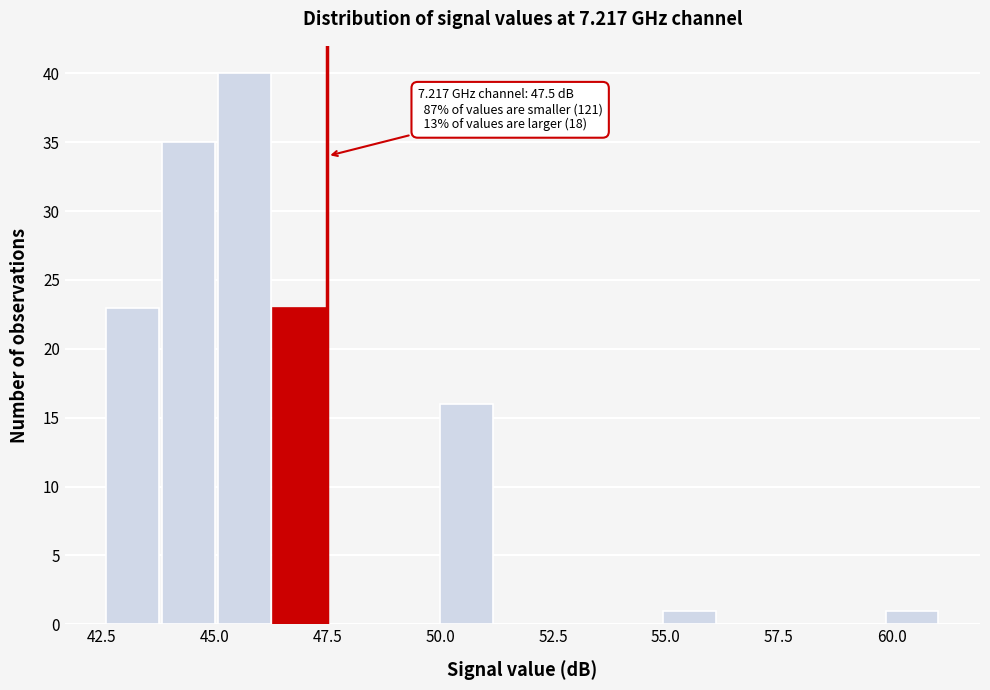

Around what value on the x-axis is the tallest bar? Give the approximate position of its centre, as read against the axis.

45.5